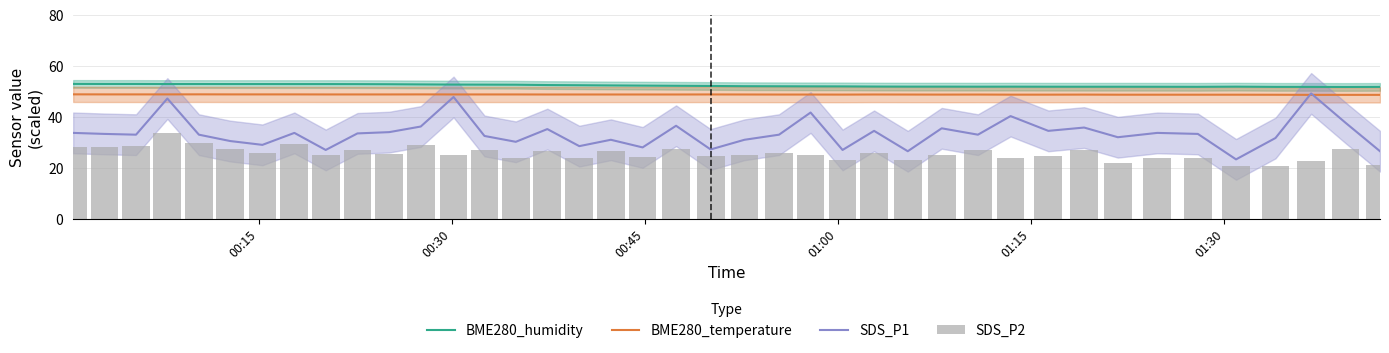

True or false: BME280_humidity and BME280_temperature cross at least once.

False